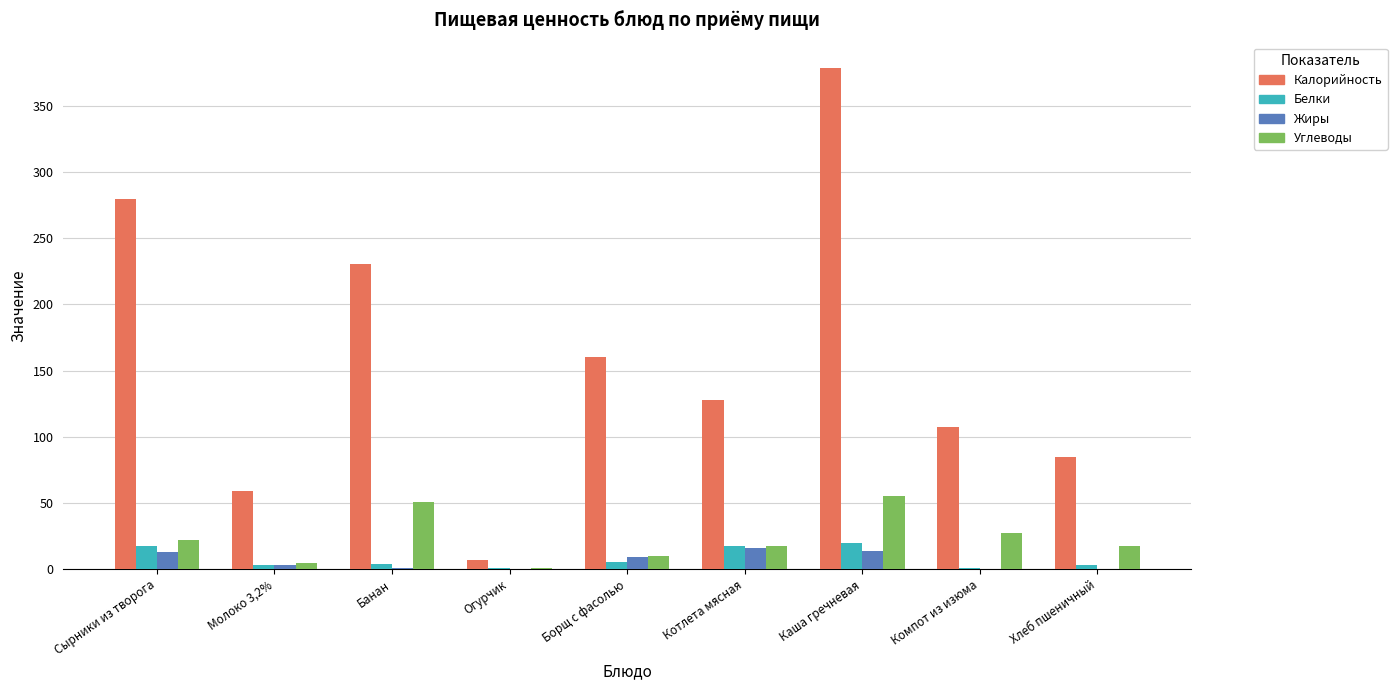

The value of Жиры at Сырники из творога is 12.7. True or false?

True